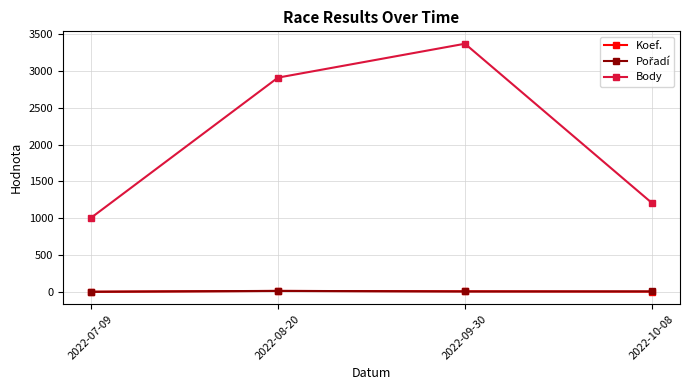

What is the minimum value for Body?

1004